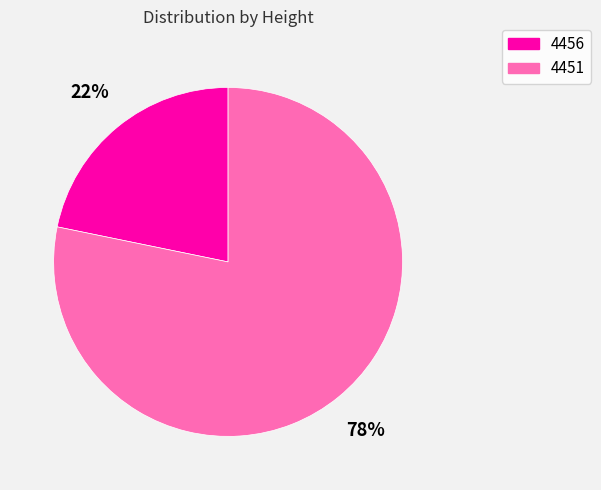

Between 4451 and 4456, which is larger?

4451